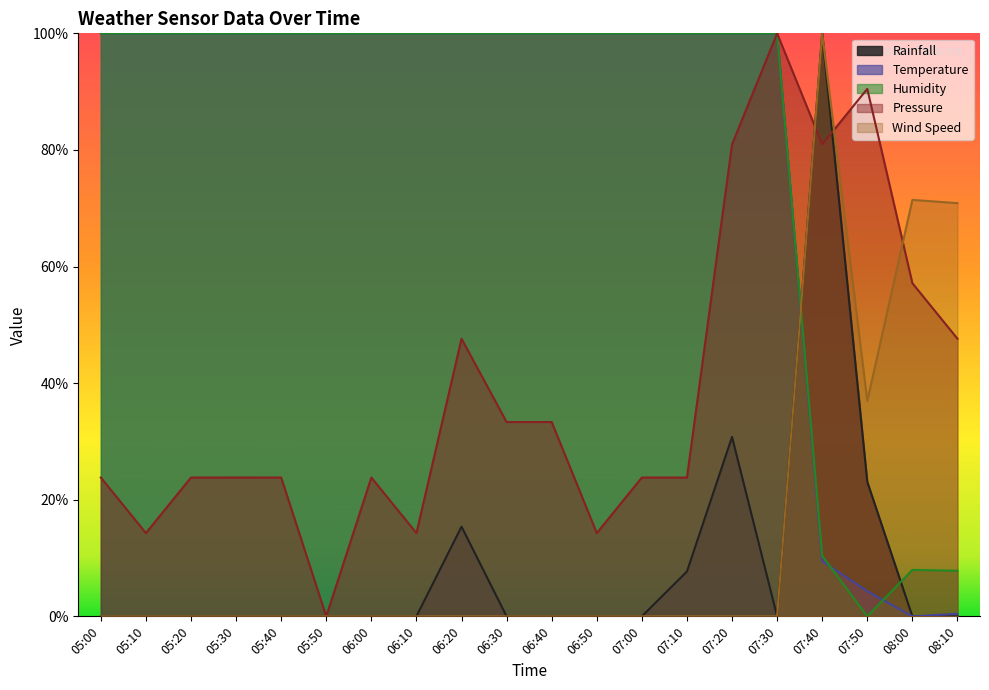

Reading left to right, transcribe all the data shown in this chart.

Rainfall: 0.0	0.0	0.0	0.0	0.0	0.0	0.0	0.0	0.2	0.0	0.0	0.0	0.0	0.1	0.3	0.0	1.0	0.2	0.0	0.0
Temperature: 1.0	1.0	1.0	1.0	1.0	1.0	1.0	1.0	1.0	1.0	1.0	1.0	1.0	1.0	1.0	1.0	0.1	0.0	0.0	0.0
Humidity: 1.0	1.0	1.0	1.0	1.0	1.0	1.0	1.0	1.0	1.0	1.0	1.0	1.0	1.0	1.0	1.0	0.1	0.0	0.1	0.1
Pressure: 0.2	0.1	0.2	0.2	0.2	0.0	0.2	0.1	0.5	0.3	0.3	0.1	0.2	0.2	0.8	1.0	0.8	0.9	0.6	0.5
Wind Speed: 0.0	0.0	0.0	0.0	0.0	0.0	0.0	0.0	0.0	0.0	0.0	0.0	0.0	0.0	0.0	0.0	1.0	0.4	0.7	0.7